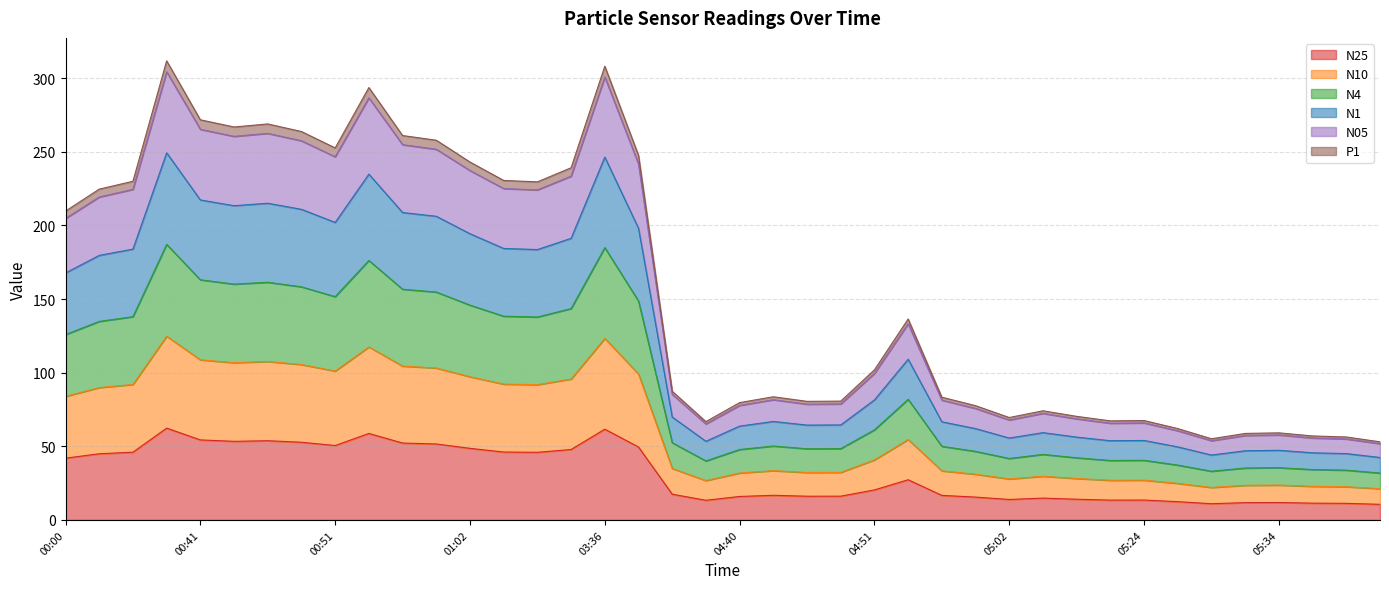

What is the minimum value for N25?

10.6